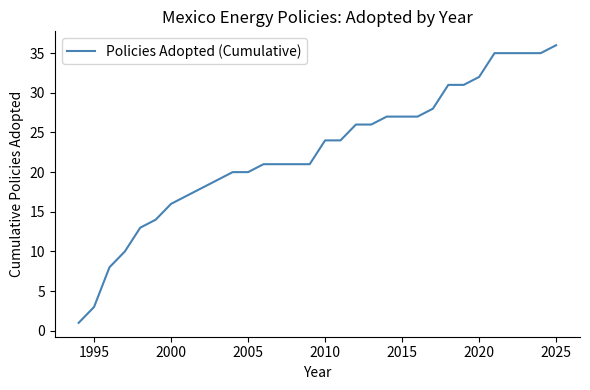

What is the greatest value displayed?

36